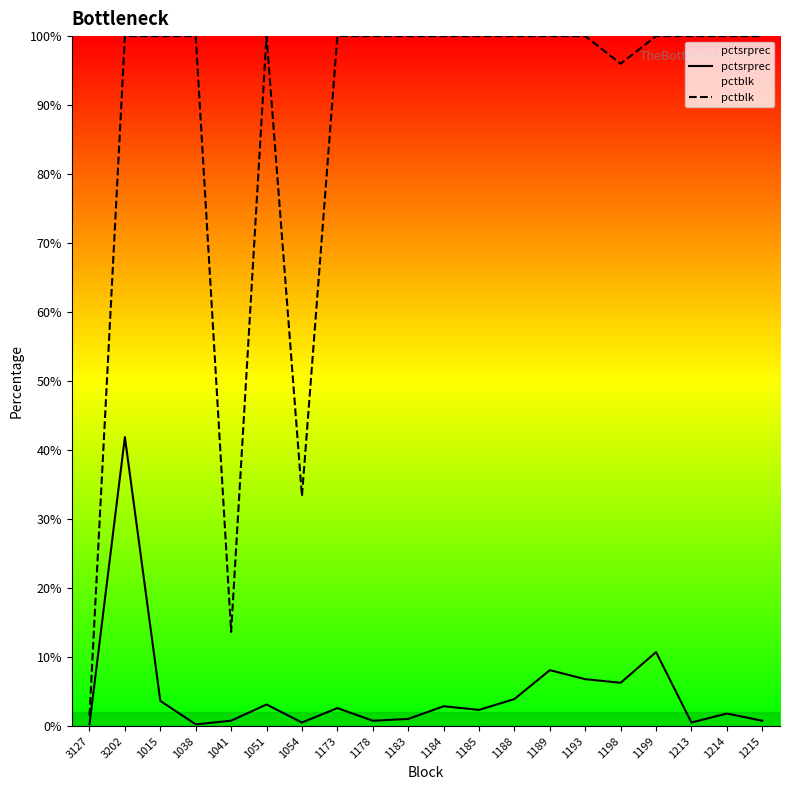

How many interior local valleys does the pctblk series have?

3